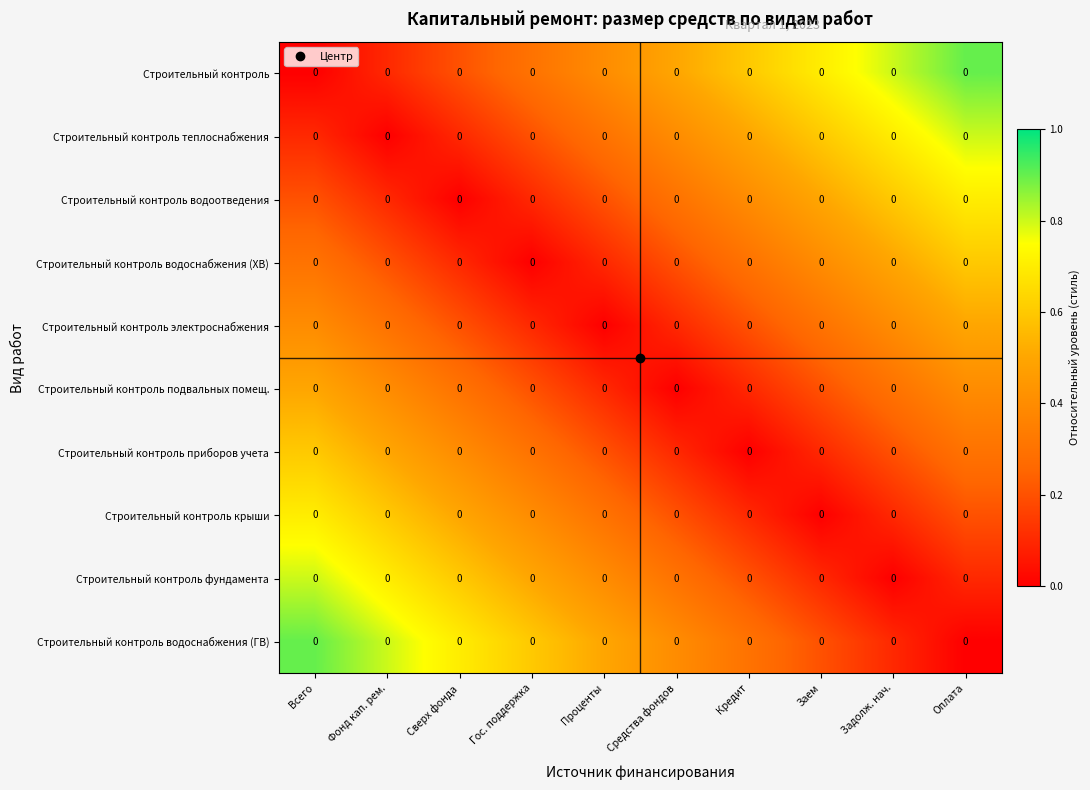

Is it true that Строительный контроль equals 0.2 at Проценты?

False